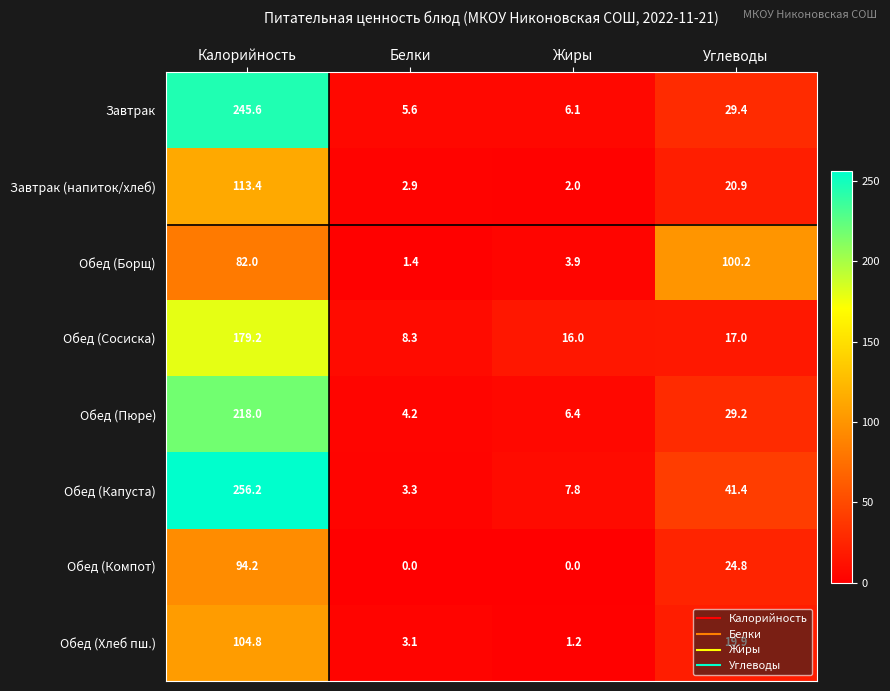

At Белки, list the series in order from smallest to largest.

Обед (Компот), Обед (Борщ), Завтрак (напиток/хлеб), Обед (Хлеб пш.), Обед (Капуста), Обед (Пюре), Завтрак, Обед (Сосиска)